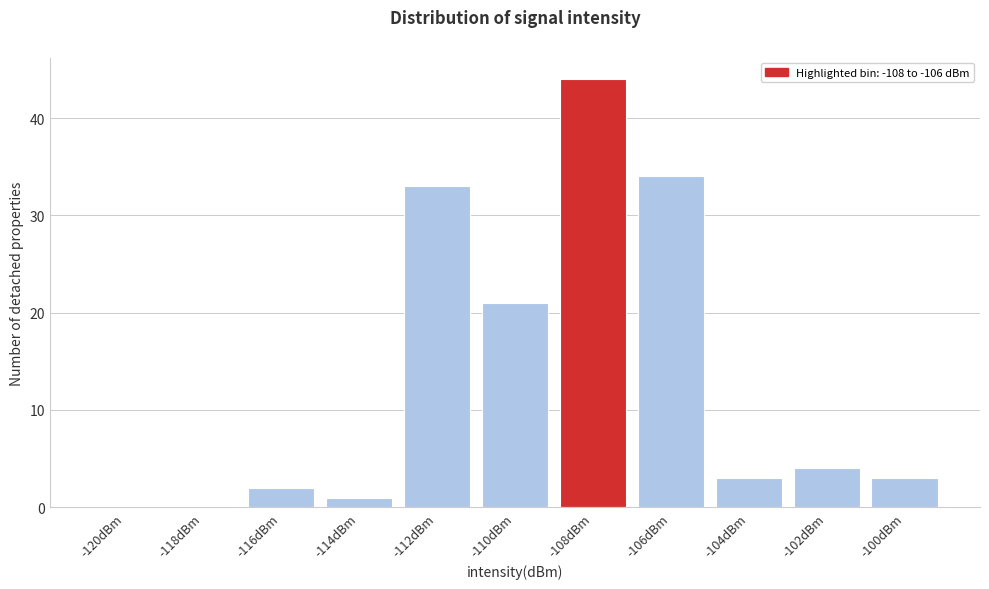

Reading right to left, list all the values displayed in this chart.

-100dBm=3	-102dBm=4	-104dBm=3	-106dBm=34	-108dBm=44	-110dBm=21	-112dBm=33	-114dBm=1	-116dBm=2	-118dBm=0	-120dBm=0